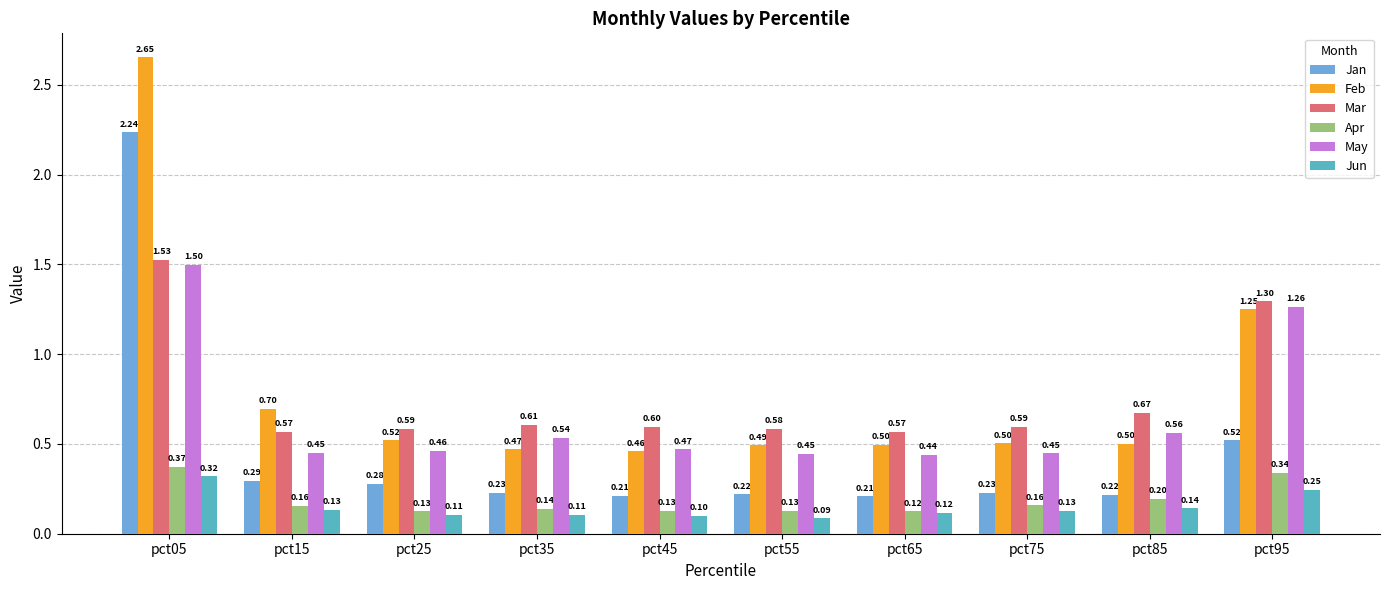

At which label is Jan closest to 1?

pct95